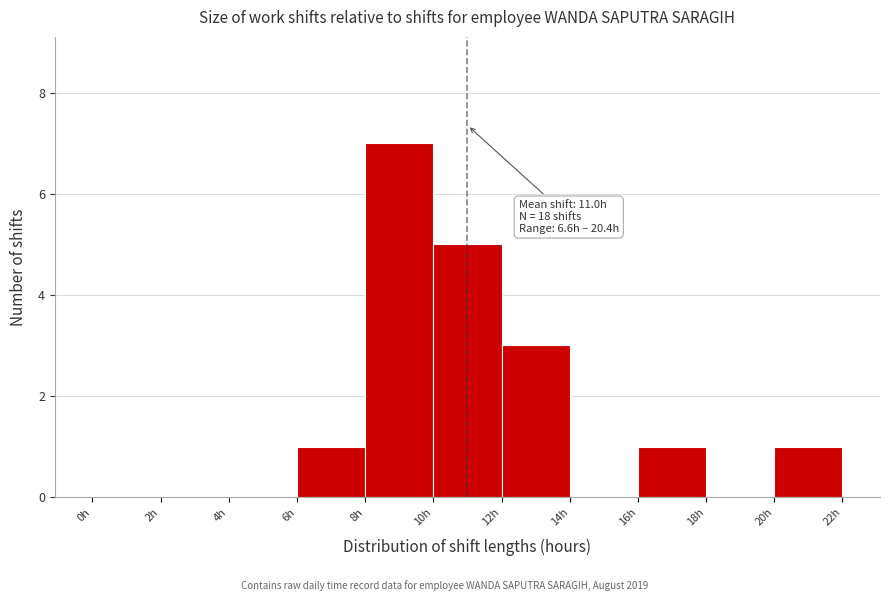

Which range on the x-axis has the tallest bar?

8 to 10